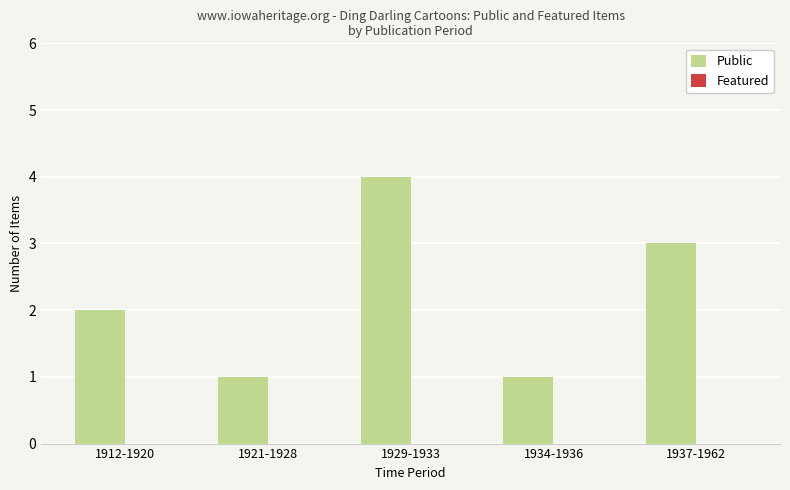

Is it true that the value at 1912-1920 is 2?

True